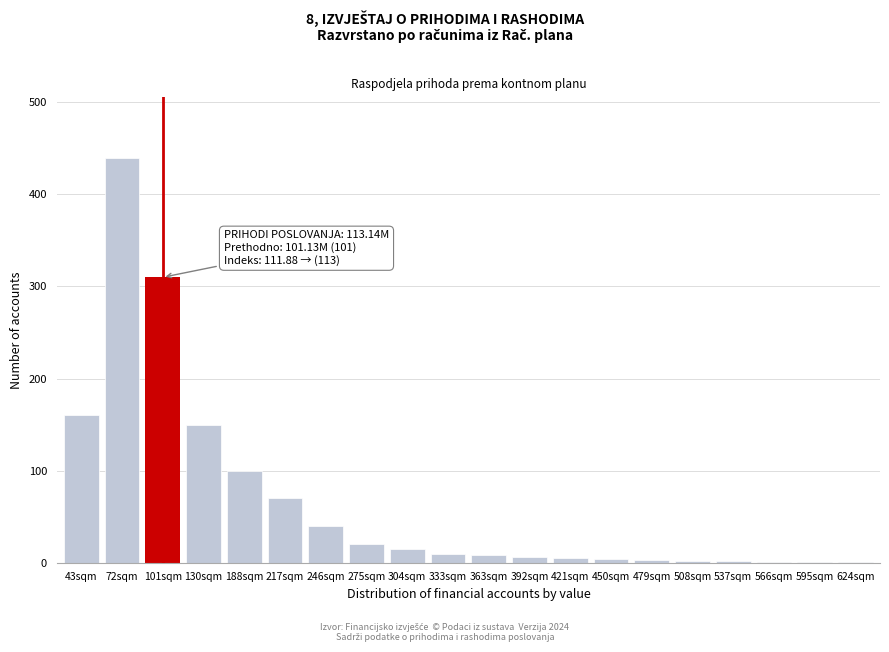

Approximately how many times larger is the value at 275sqm compared to 217sqm?

0.3